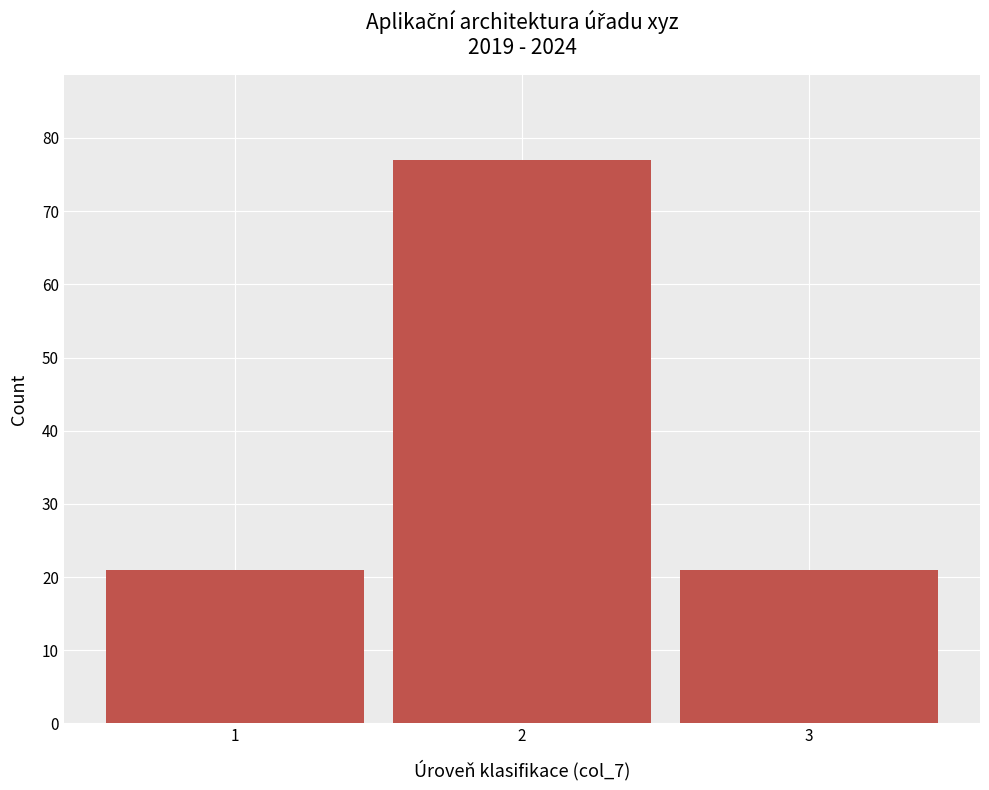

Reading right to left, what are all the values shown in this chart?

21	77	21